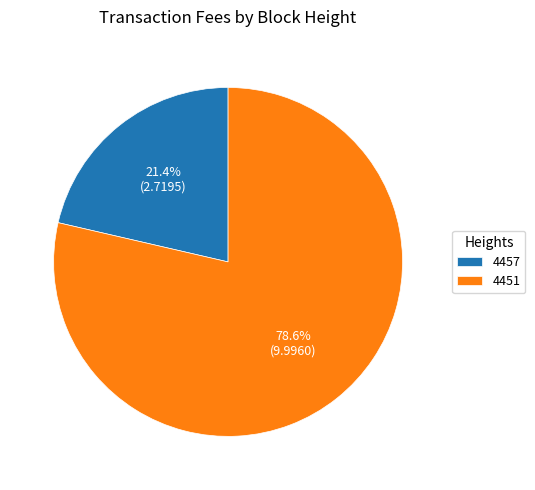

To the nearest percent, what is the combined percentage of 4457 and 4451?

100%